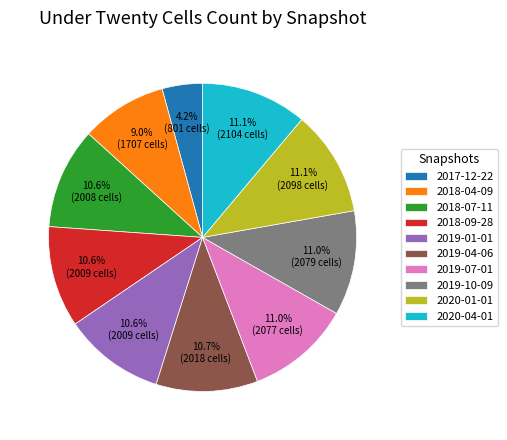

Count the number of slices in the pie.

10